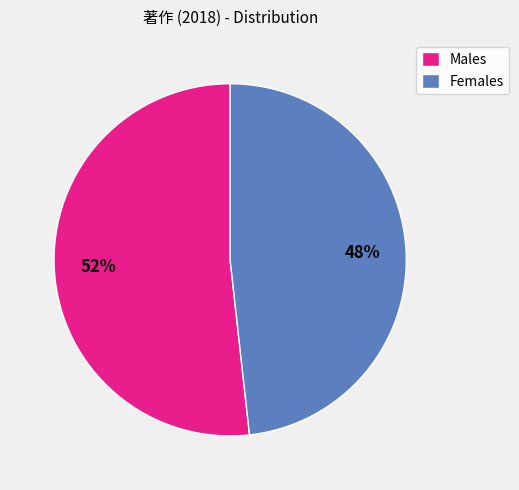

To the nearest percent, what is the difference between the largest and smallest slice percentages?

4%